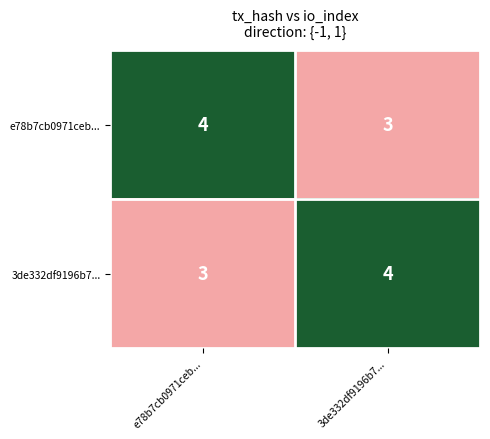

The value of e78b7cb0971ceb... at e78b7cb0971ceb... is 4. True or false?

True